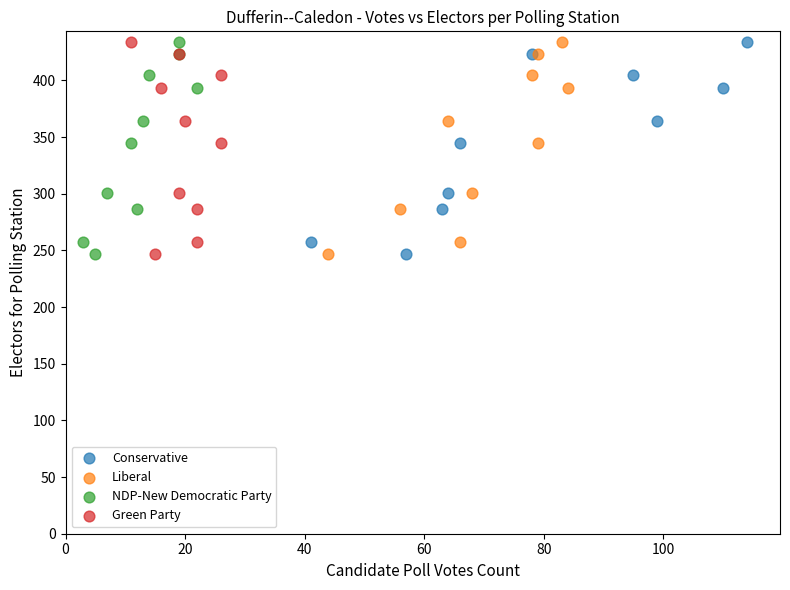

What are all the series names shown in the legend?

Conservative, Liberal, NDP-New Democratic Party, Green Party